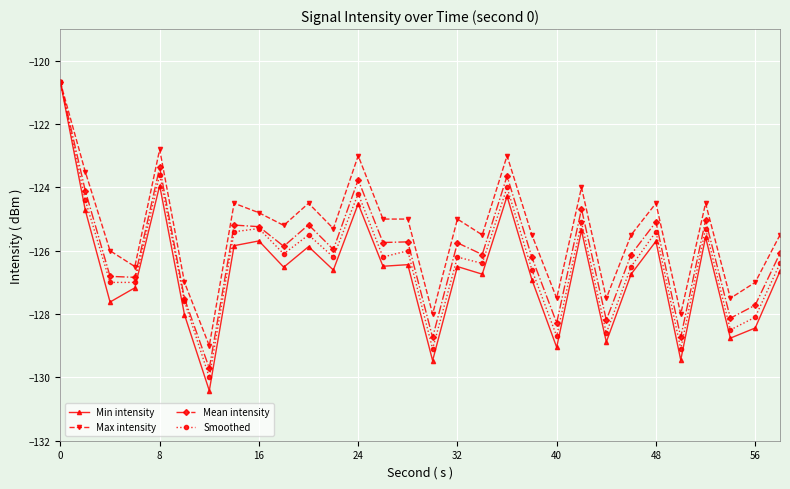

Which series has the largest total across all categories?

Max intensity